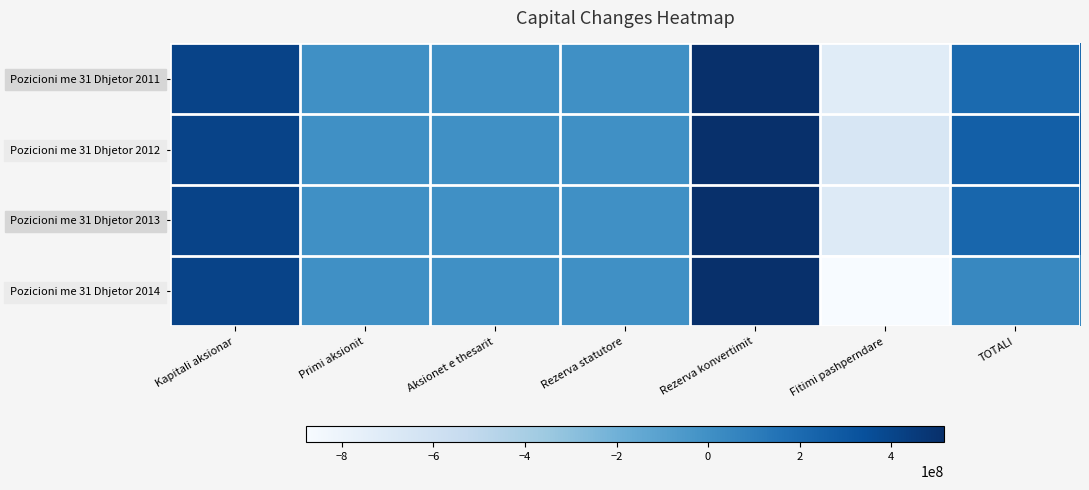

Which series has the largest range (max minus min)?

Pozicioni me 31 Dhjetor 2014